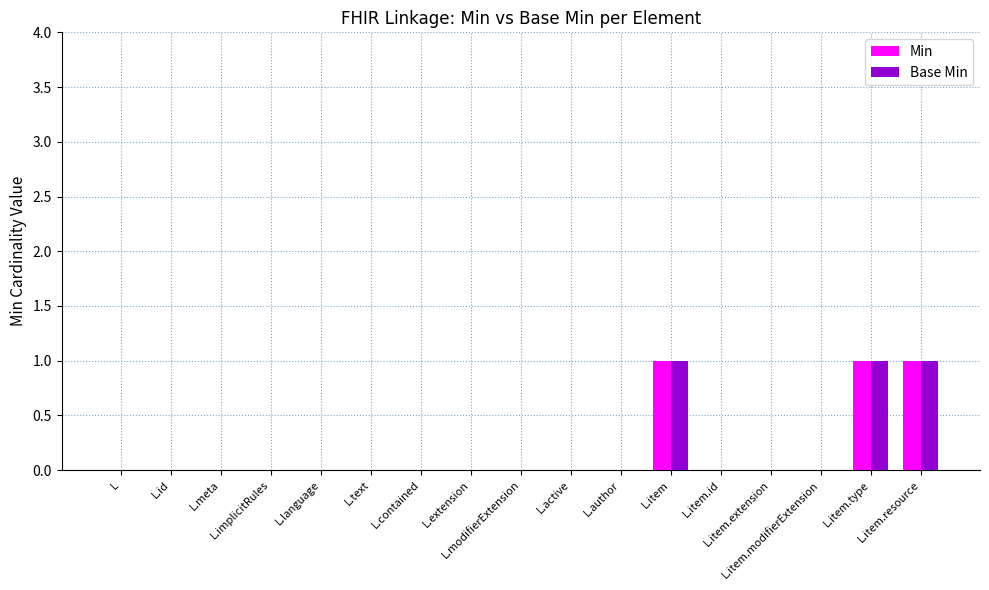

What is the sum of all Base Min values?

3